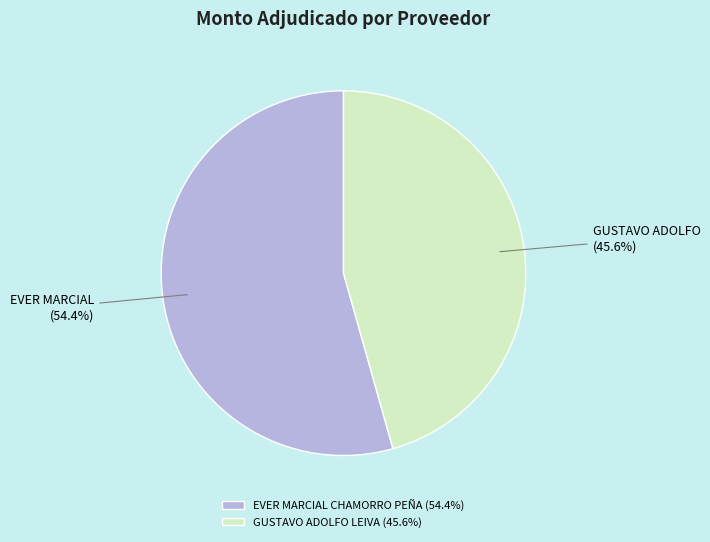

Is it true that GUSTAVO ADOLFO LEIVA is 40% of the pie?

False